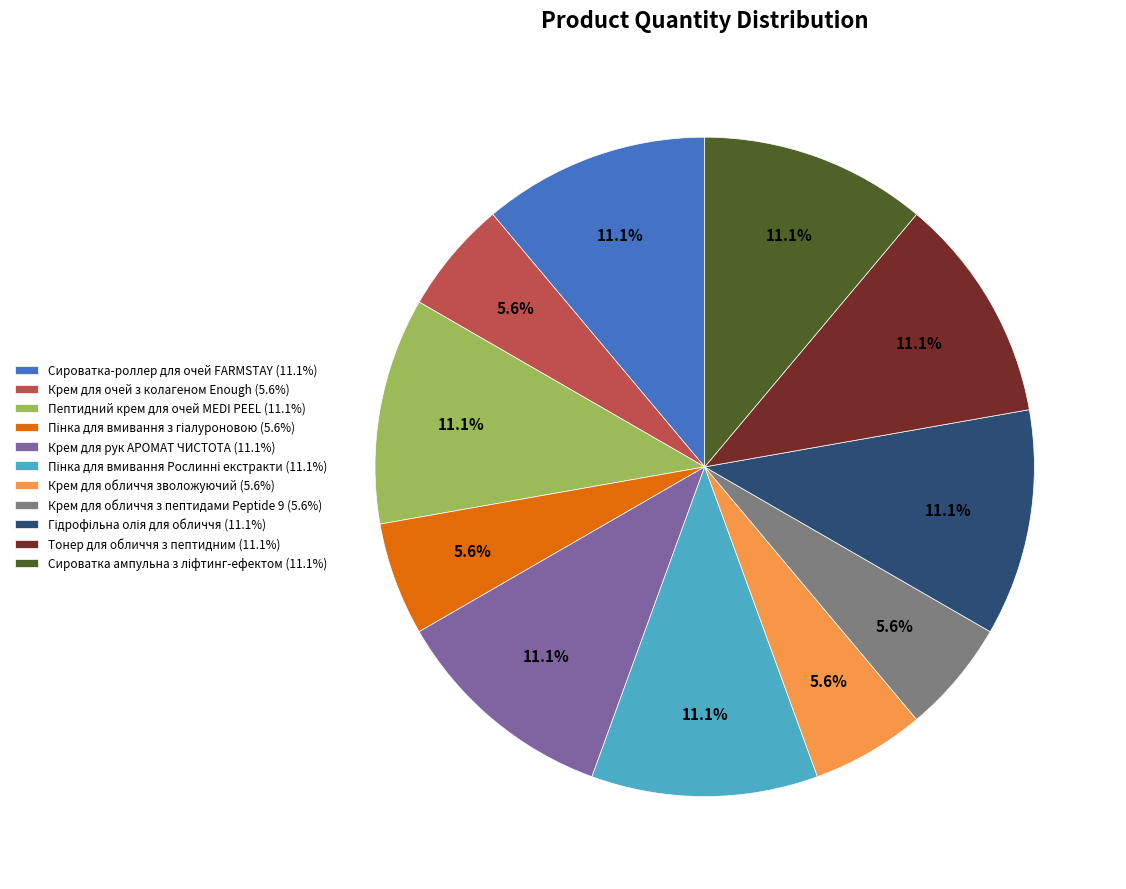

How much of the chart is everything except Пептидний крем для очей MEDI PEEL (11.1%)?

88.9%